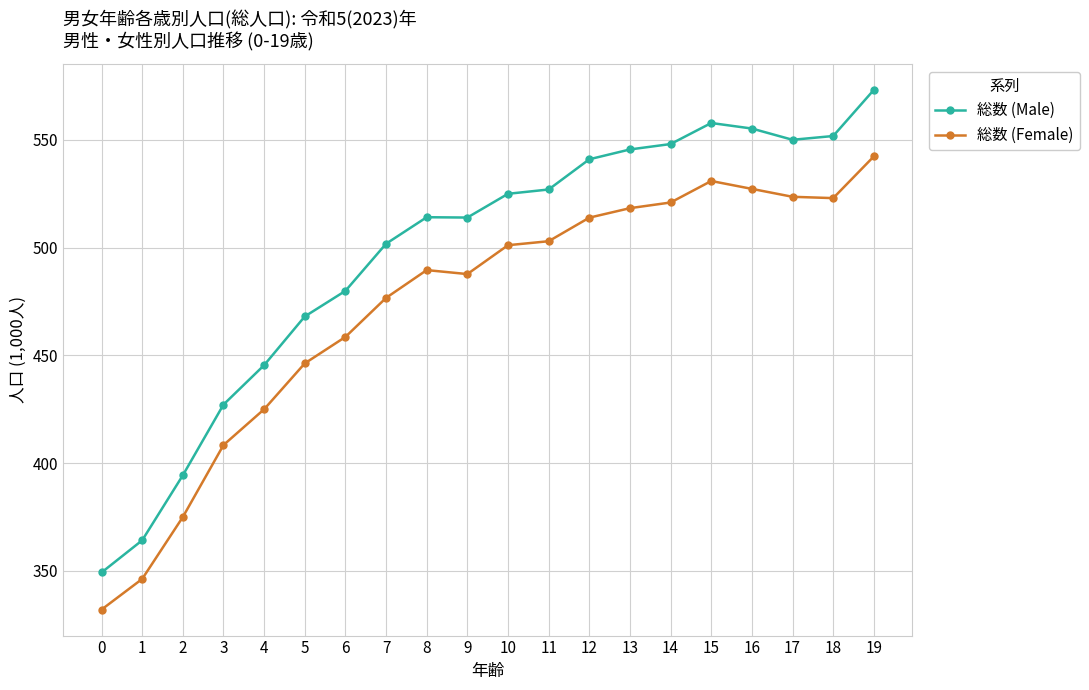

What are all the series names shown in the legend?

総数 (Male), 総数 (Female)